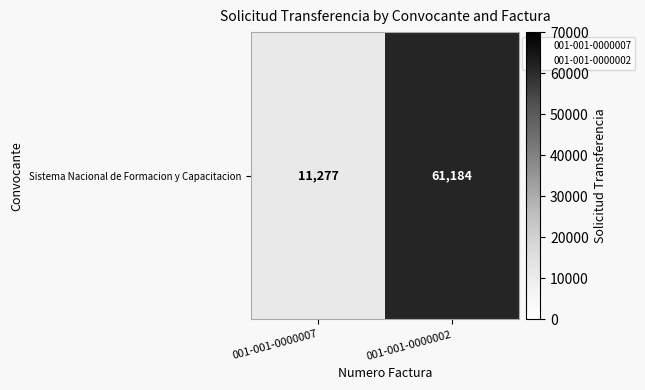

Approximately how many times larger is the value at 001-001-0000002 compared to 001-001-0000007?

5.4